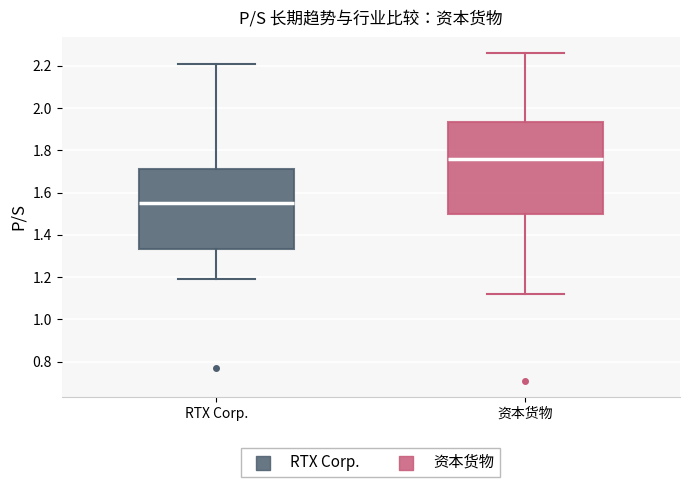

Which box has the highest median line?

资本货物